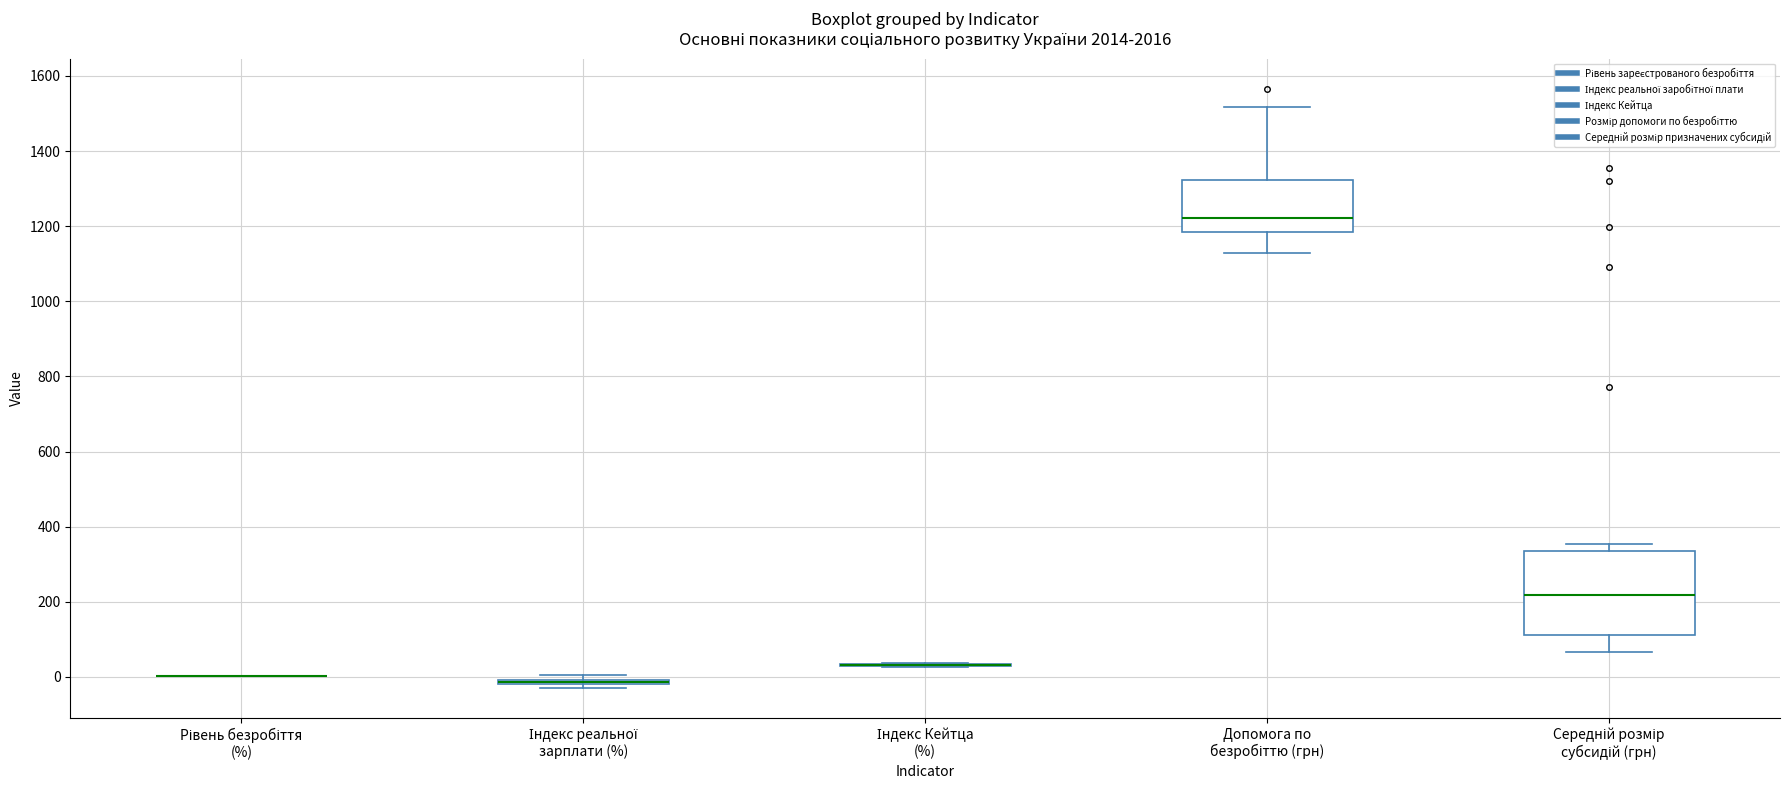

Which box is the tallest, from its lower edge to its upper edge?

Середній розмір субсидій (грн)